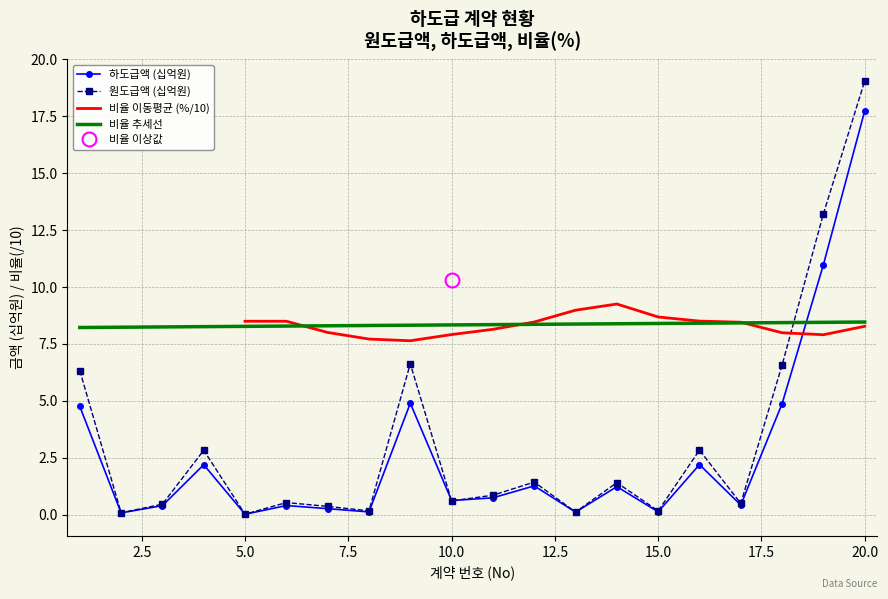

Reading right to left, extract all data points from this chart.

하도급액: 20=17.7	19=11.0	18=4.9	17=0.4	16=2.2	15=0.1	14=1.2	13=0.1	12=1.3	11=0.7	10=0.6	9=4.9	8=0.1	7=0.3	6=0.4	5=0.0	4=2.2	3=0.4	2=0.1	1=4.8
원도급액: 20=19.1	19=13.2	18=6.6	17=0.5	16=2.8	15=0.2	14=1.4	13=0.1	12=1.4	11=0.8	10=0.6	9=6.6	8=0.2	7=0.4	6=0.5	5=0.0	4=2.8	3=0.5	2=0.1	1=6.3